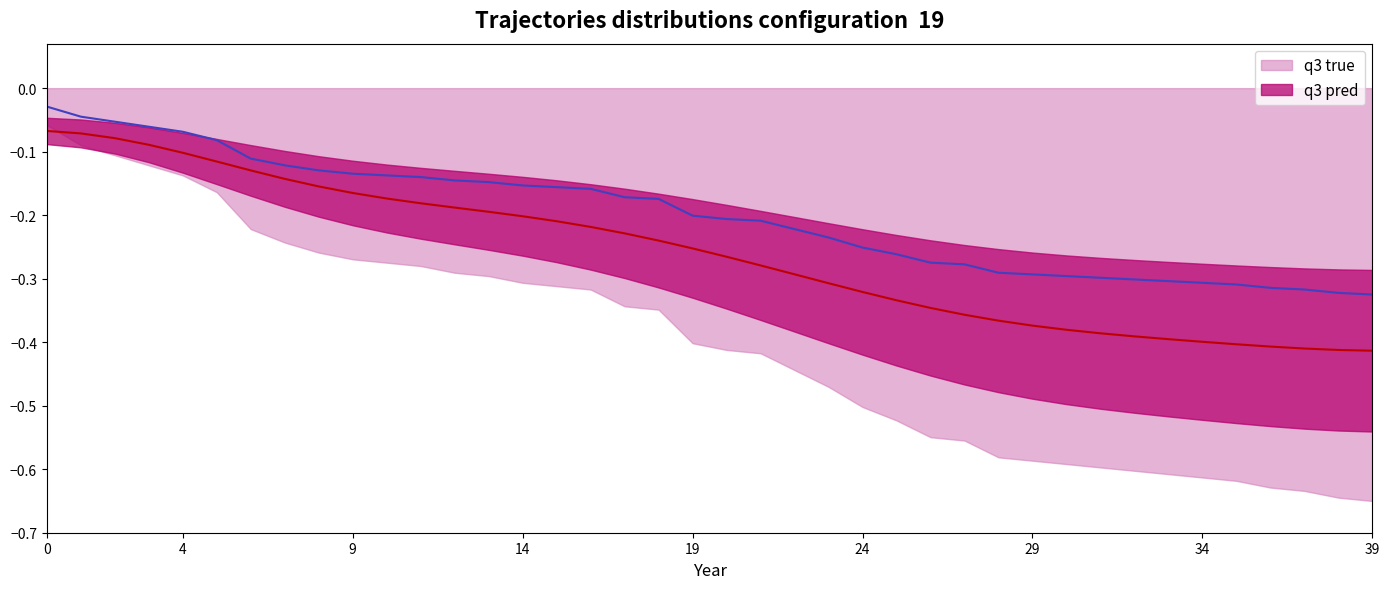

What is the value of the q3 pred point at the 37th from the left?

-0.4